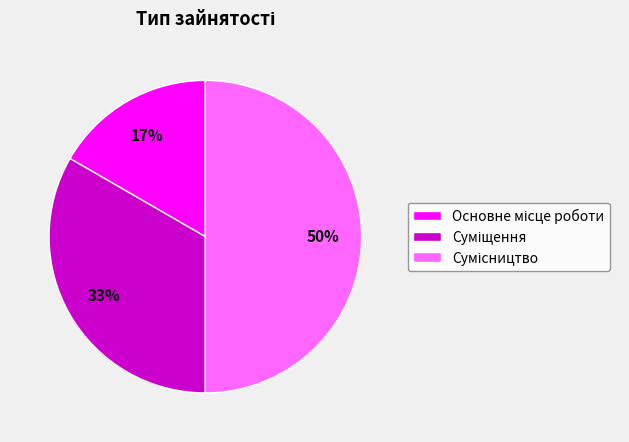

Count the number of slices in the pie.

3